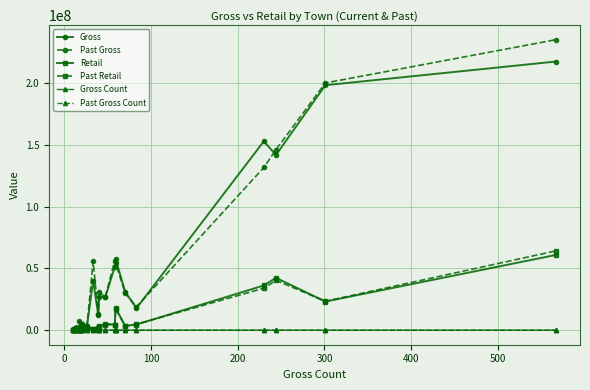

True or false: Past Gross Count has more than 2 points higher than both neighbors.

True